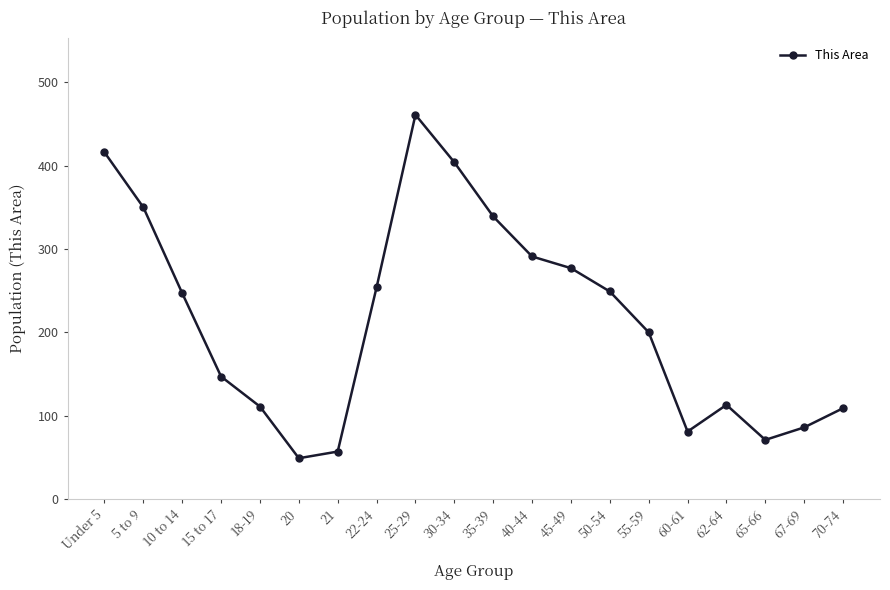

How many values are below 247?

10